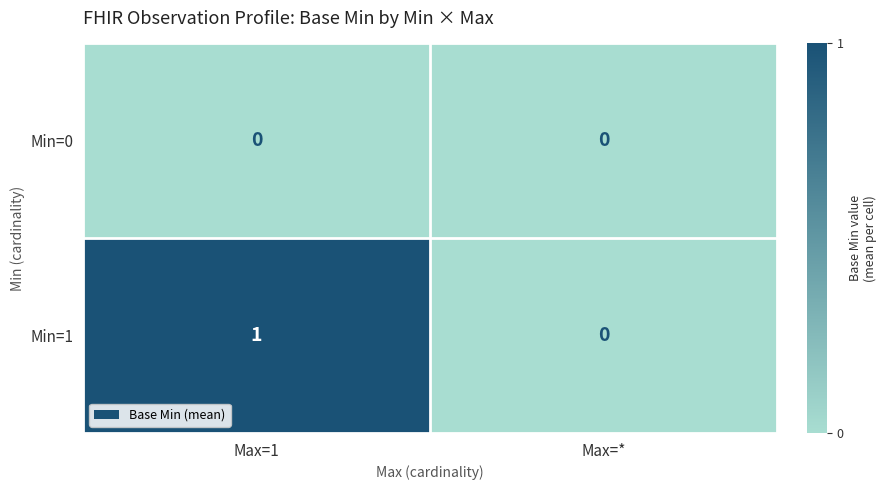

Which series has the largest range (max minus min)?

Min=1